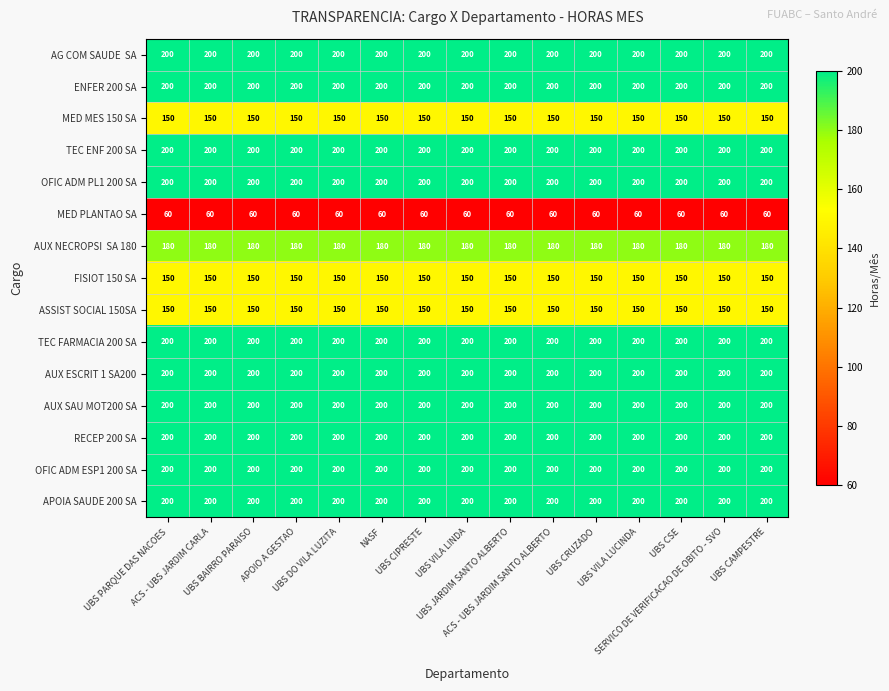

What is the highest value of the TEC ENF 200 SA series?

200